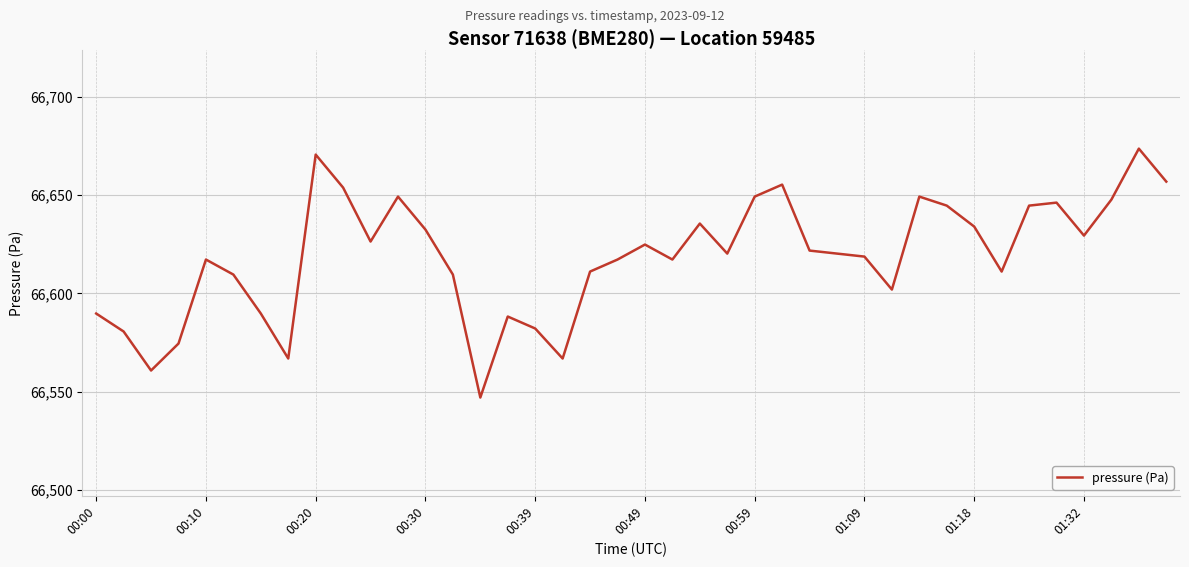

What is the smallest value displayed?

66547.1